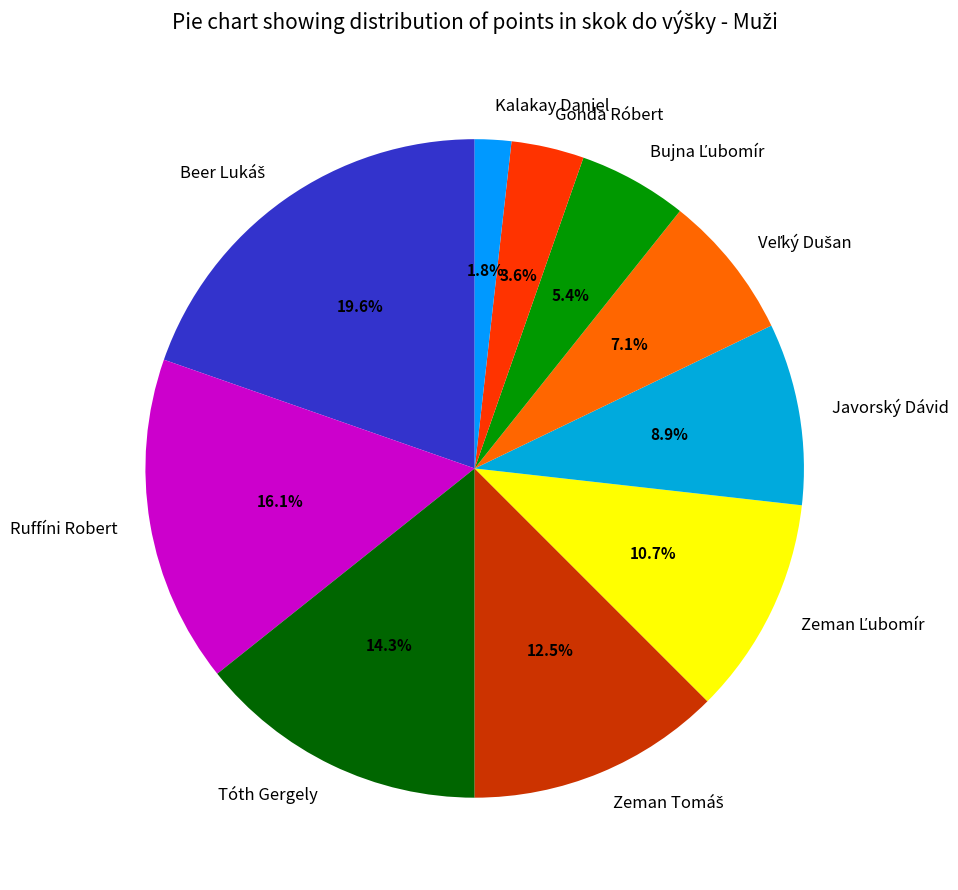

To the nearest percent, what portion does Javorský Dávid represent?

9%